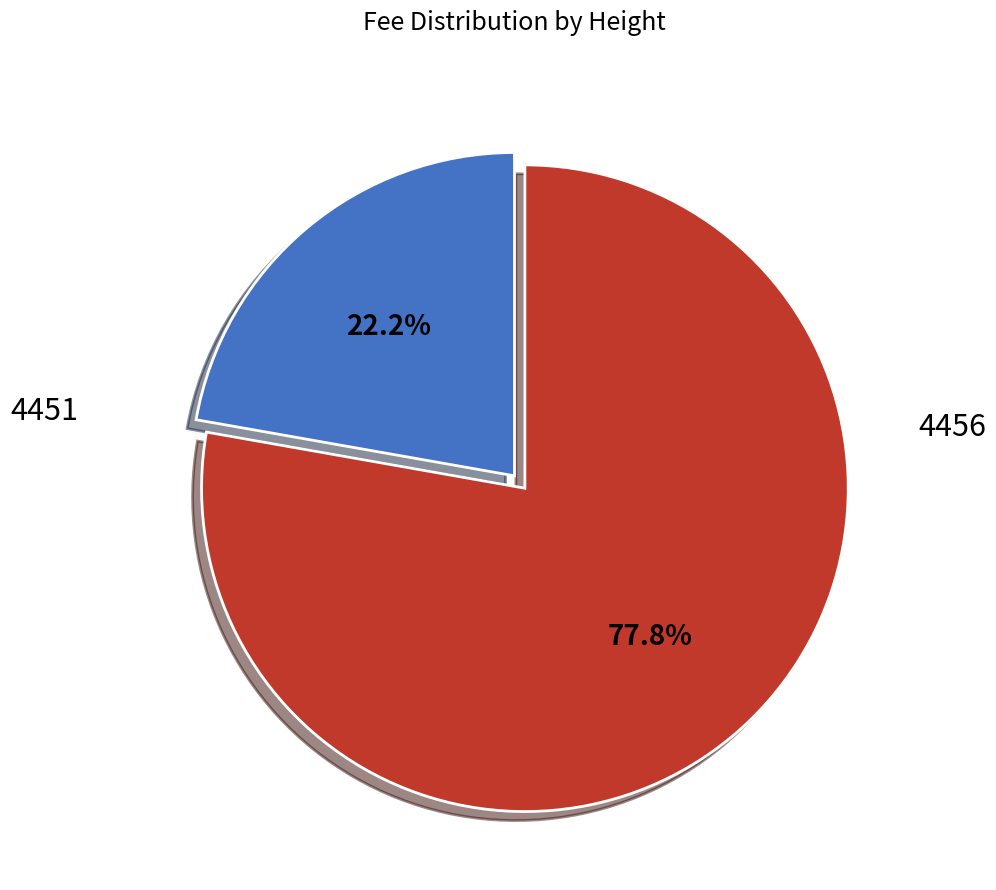

Is there any slice that represents more than half of the pie?

Yes